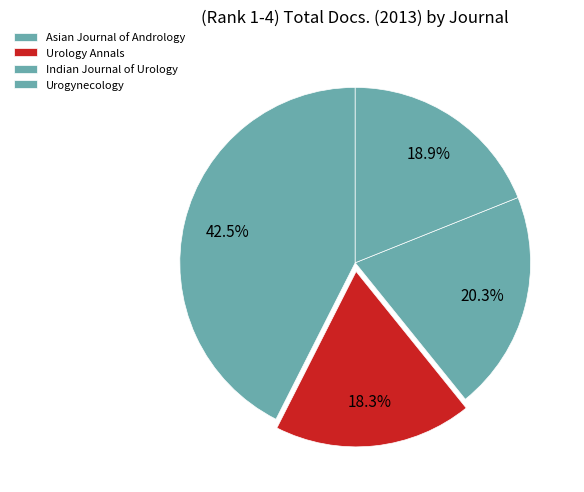

Which category has the biggest portion of the pie?

Asian Journal of Andrology